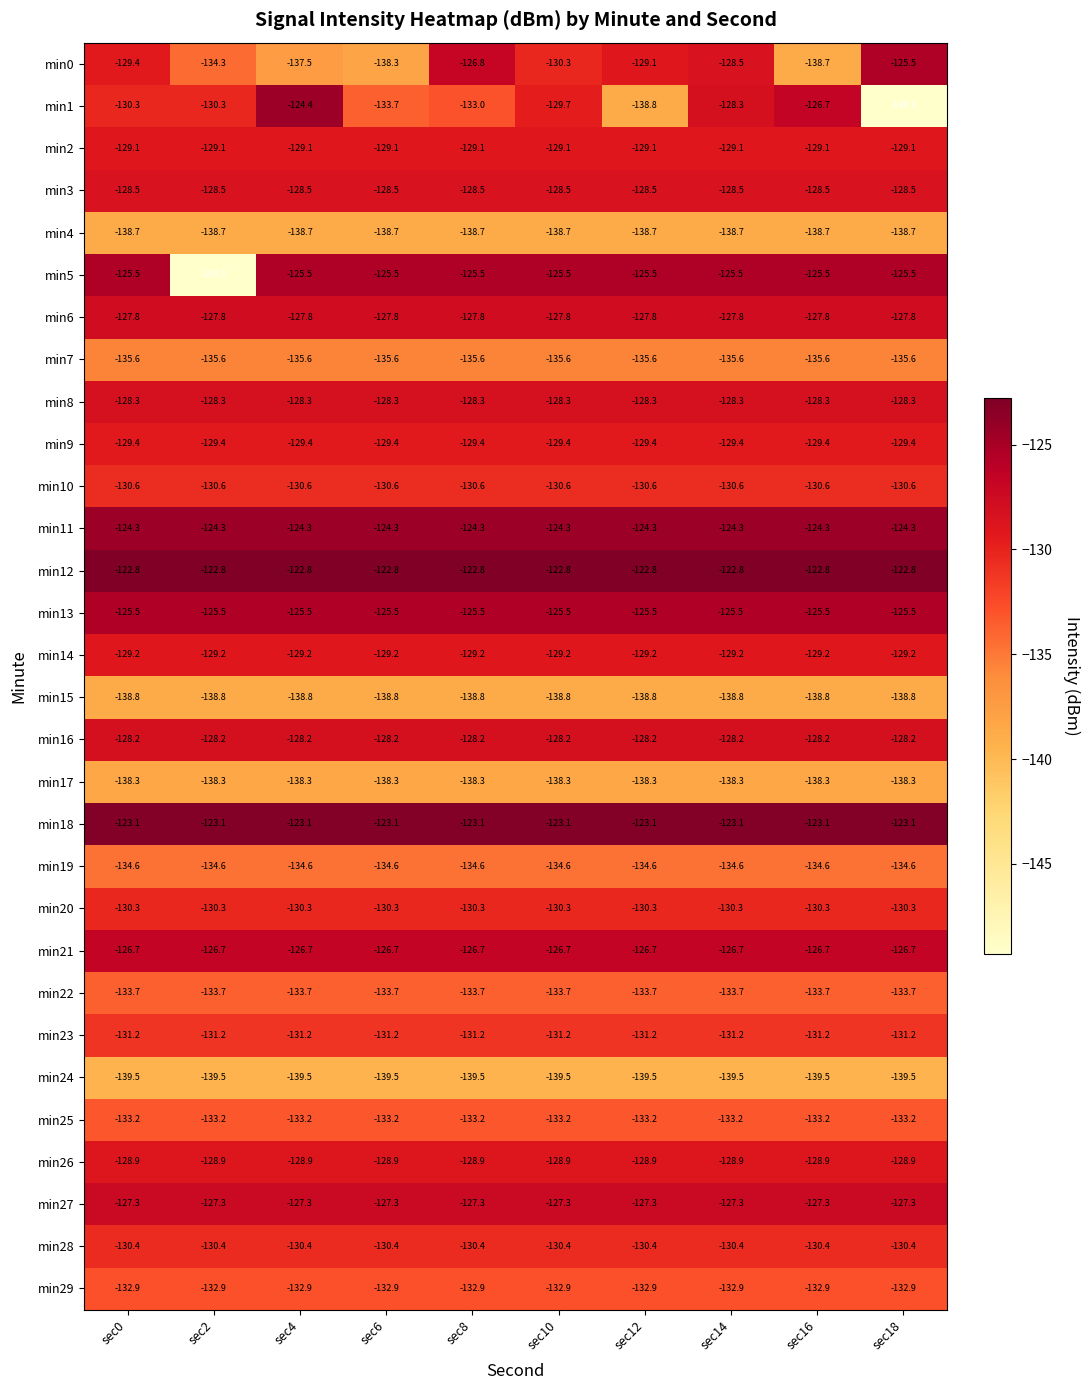

The min28 series shows -130.4 at sec2. True or false?

True